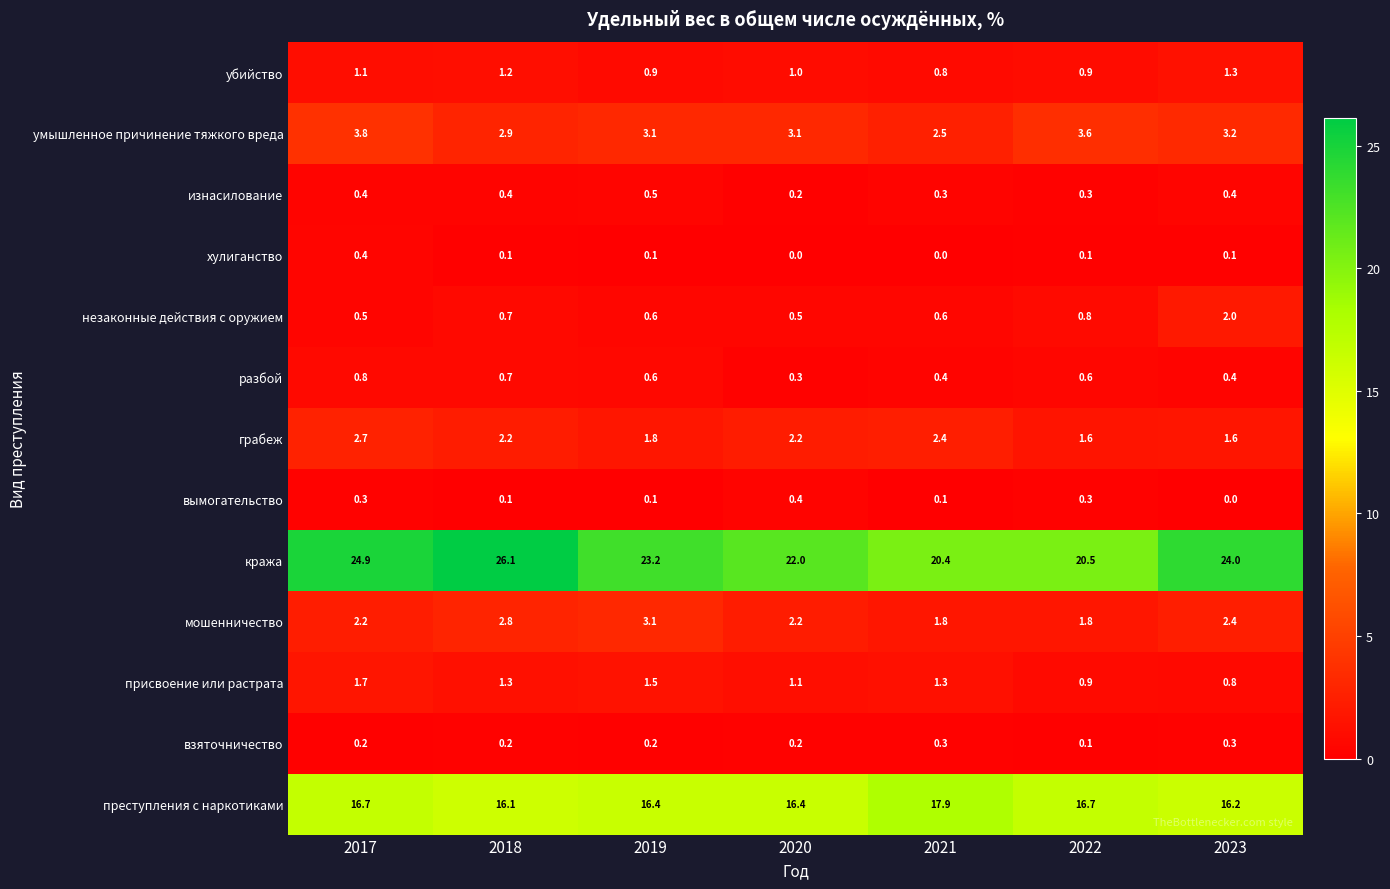

Where is взяточничество nearest to the value 0?

2022